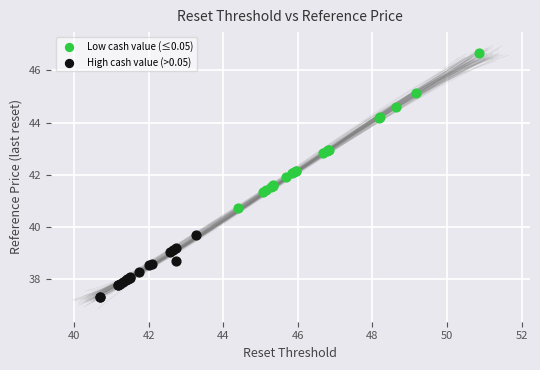

Which series reaches the maximum Y coordinate?

Low cash value (≤0.05)